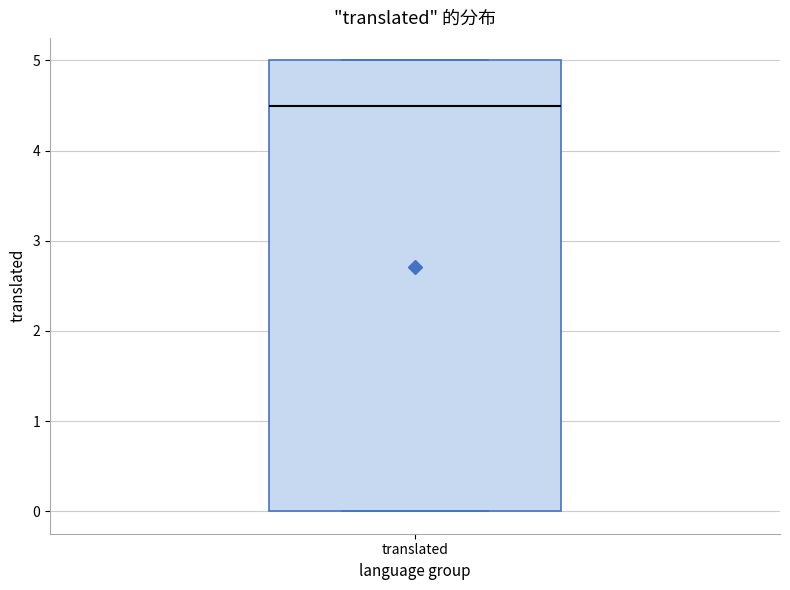

Transcribe this box plot: give where the median line is, the range the box spans, and where the two whiskers end, as read against the y-axis. The values are not printed on the chart, so give them approximately, as read against the axis.

median 4.5, box 0.0 to 5.0, whiskers 0.0 to 5.0